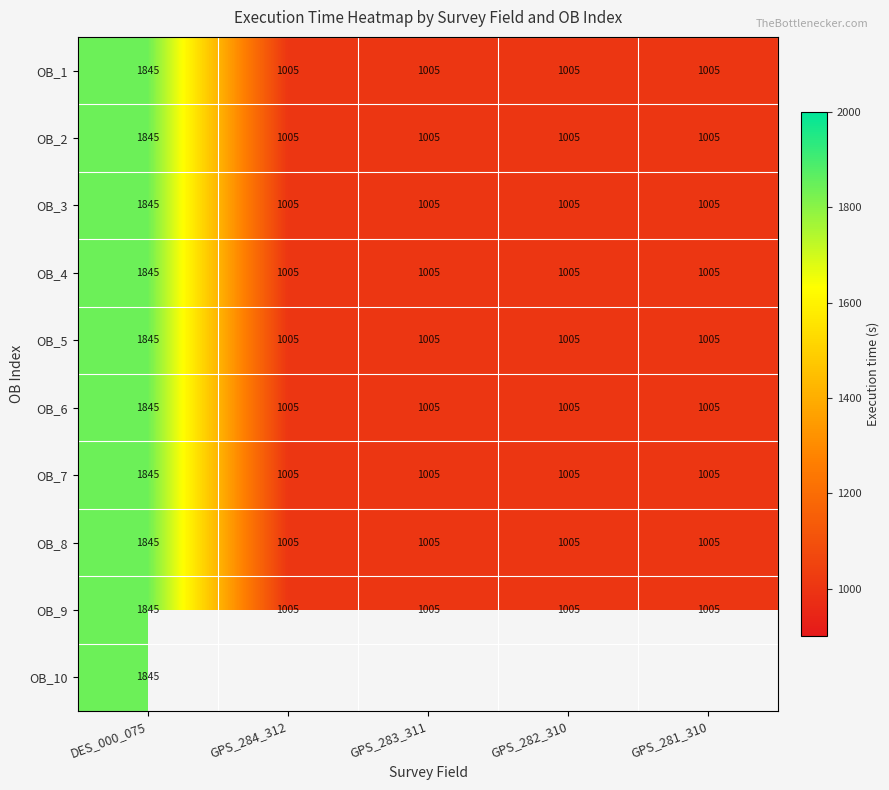

How many series are shown in this chart?

10